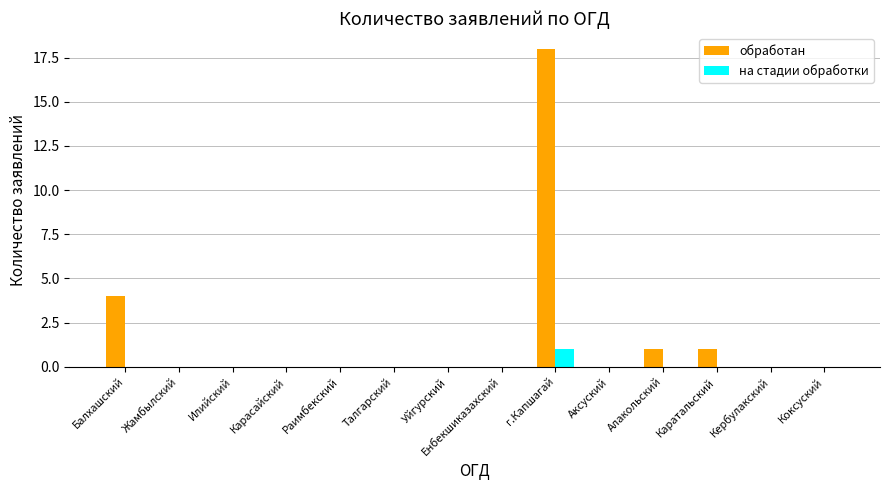

What is the total value across all series at г.Капшагай?

19